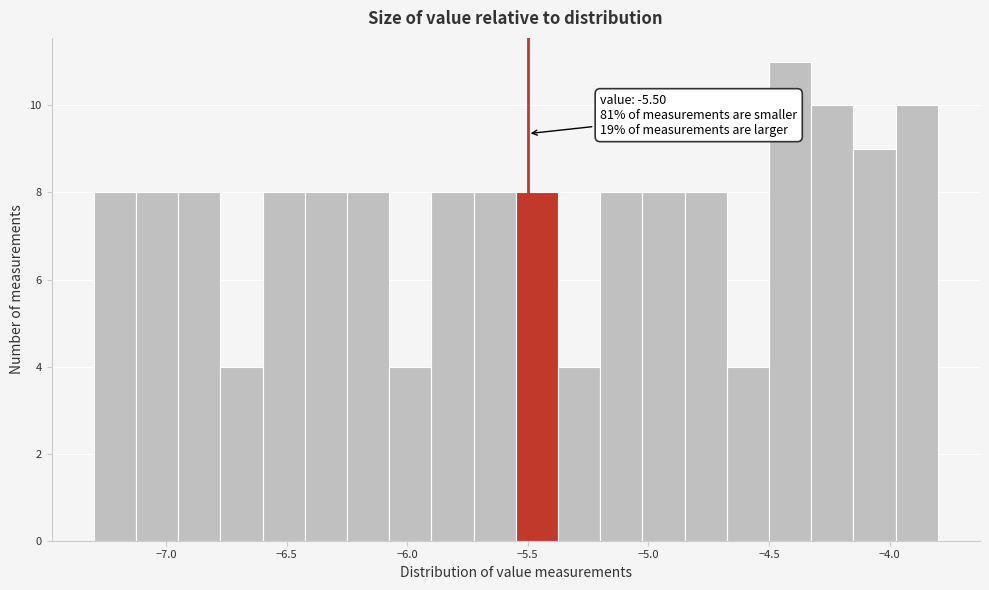

Read against the x-axis, roughly where is the centre of the tallest bar?

-4.40